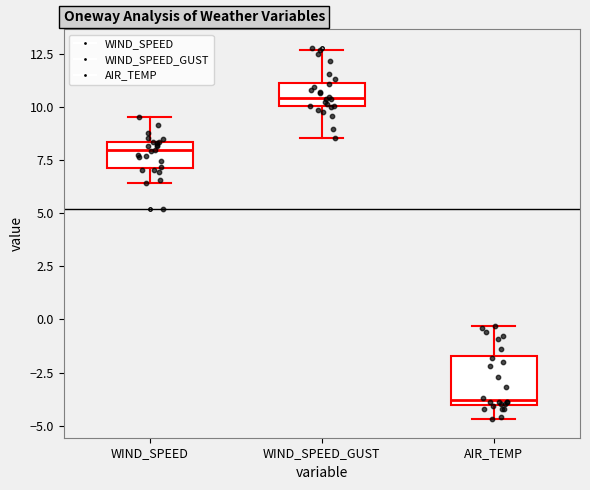

Reading left to right, read every box against the y-axis: the position of its median line, the range the box covers, and the ends of its whiskers. The values are not printed on the chart, so give them approximately, as read against the axis.

WIND_SPEED: median 8.0, box 7.0 to 8.5, whiskers 6.5 to 9.5
WIND_SPEED_GUST: median 10.5, box 10.0 to 11.0, whiskers 8.5 to 12.5
AIR_TEMP: median -4.0 (just above the box's lower edge), box -4.0 to -1.5, whiskers -4.5 to -0.5